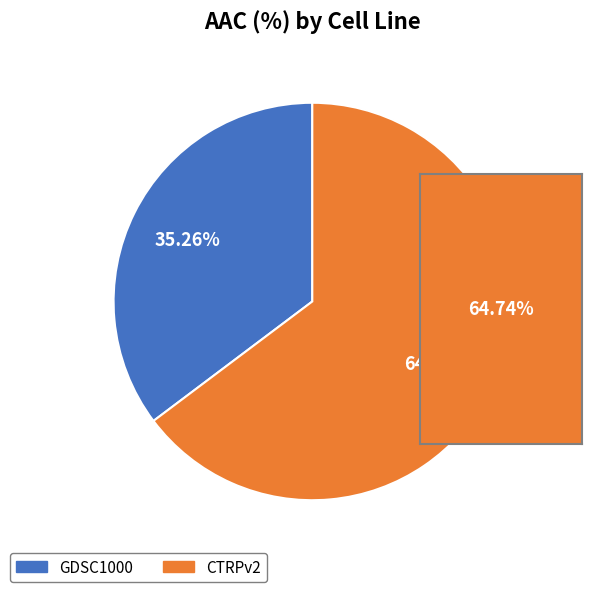

How many slices are in this pie chart?

2